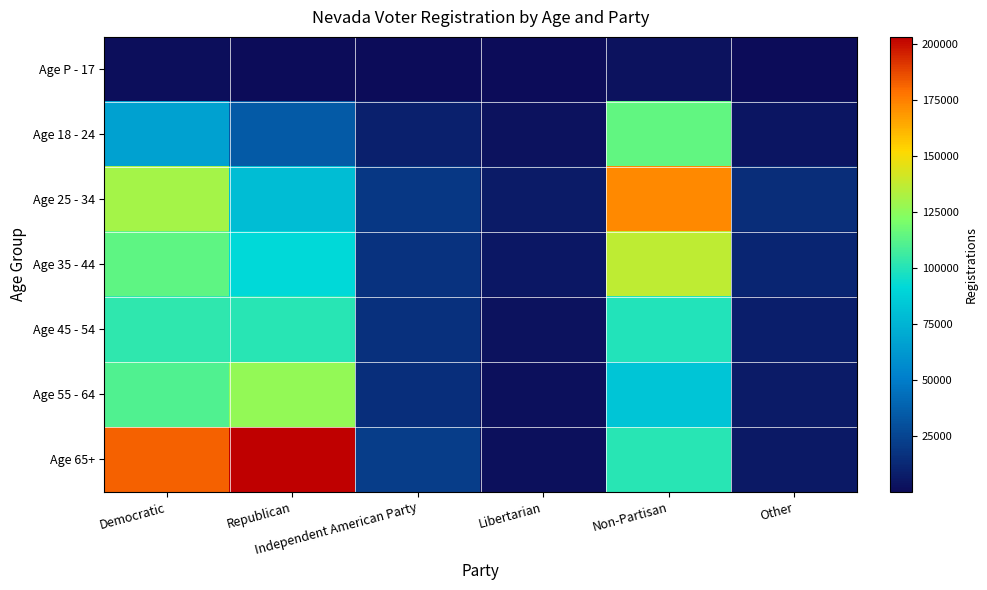

At Republican, list the series in order from smallest to largest.

Age P - 17, Age 18 - 24, Age 25 - 34, Age 35 - 44, Age 45 - 54, Age 55 - 64, Age 65+